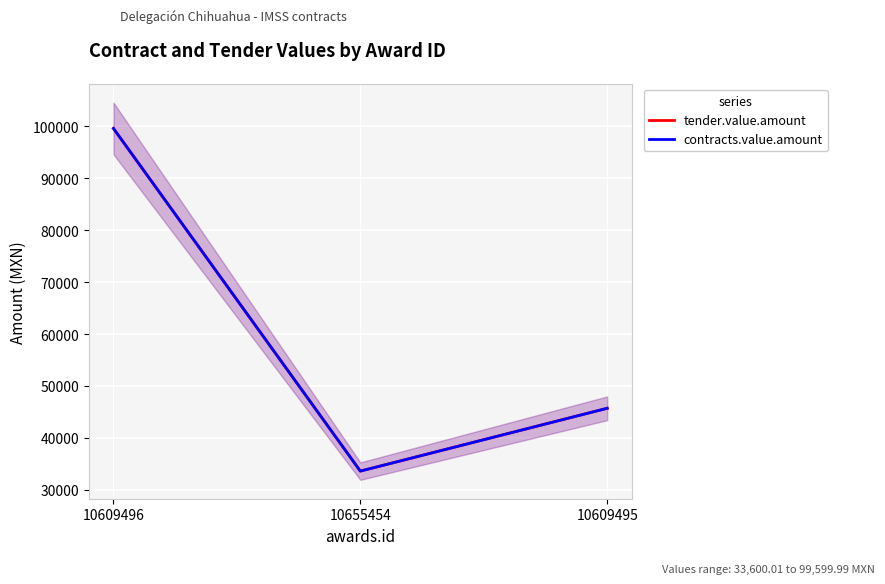

What is the maximum value for contracts.value.amount?

99600.0